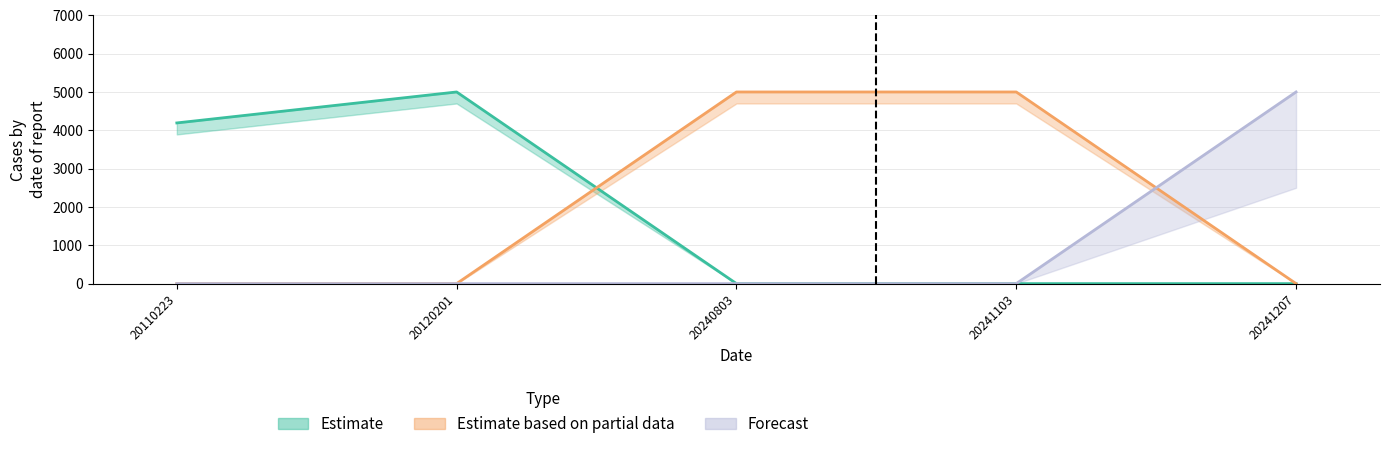

True or false: Forecast and Estimate cross at least once.

False